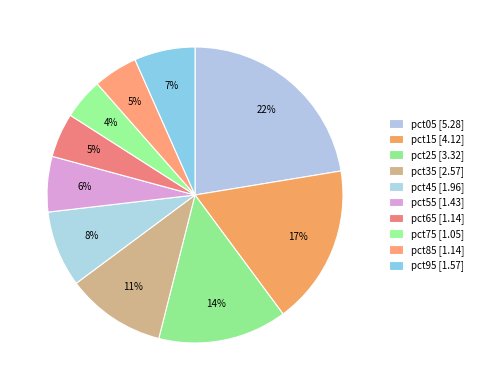

Count the number of slices in the pie.

10